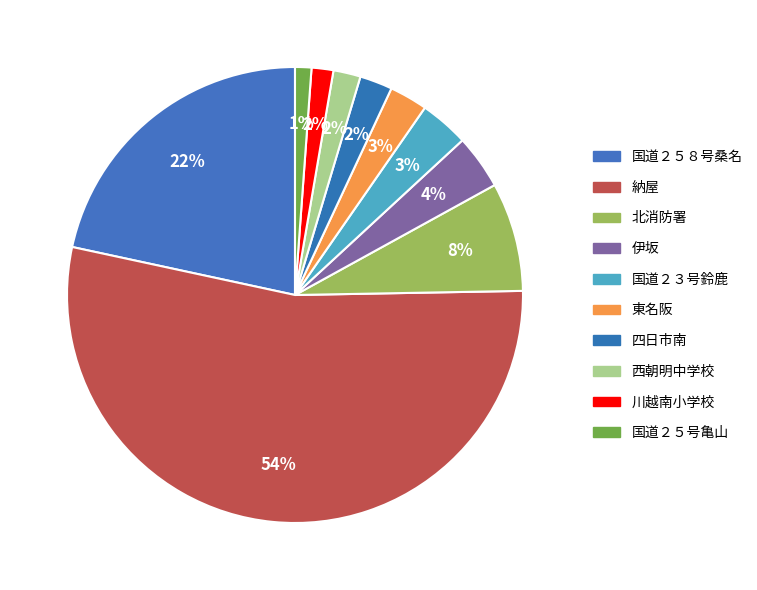

What percentage is the 川越南小学校 slice, to the nearest percent?

2%